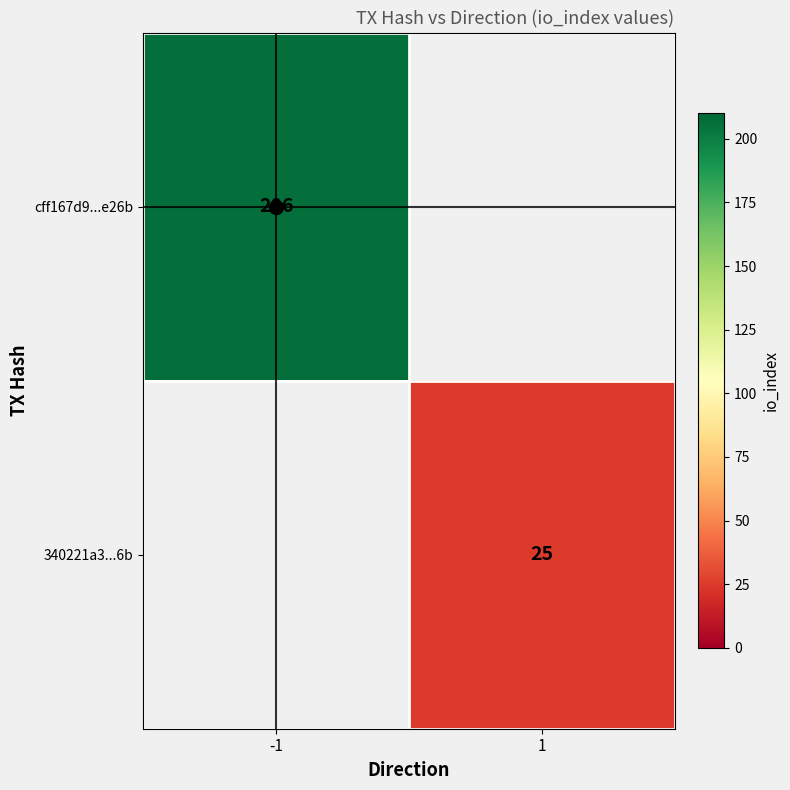

At 1, list the series in order from largest to smallest.

cff167d9...e26b, 340221a3...6b